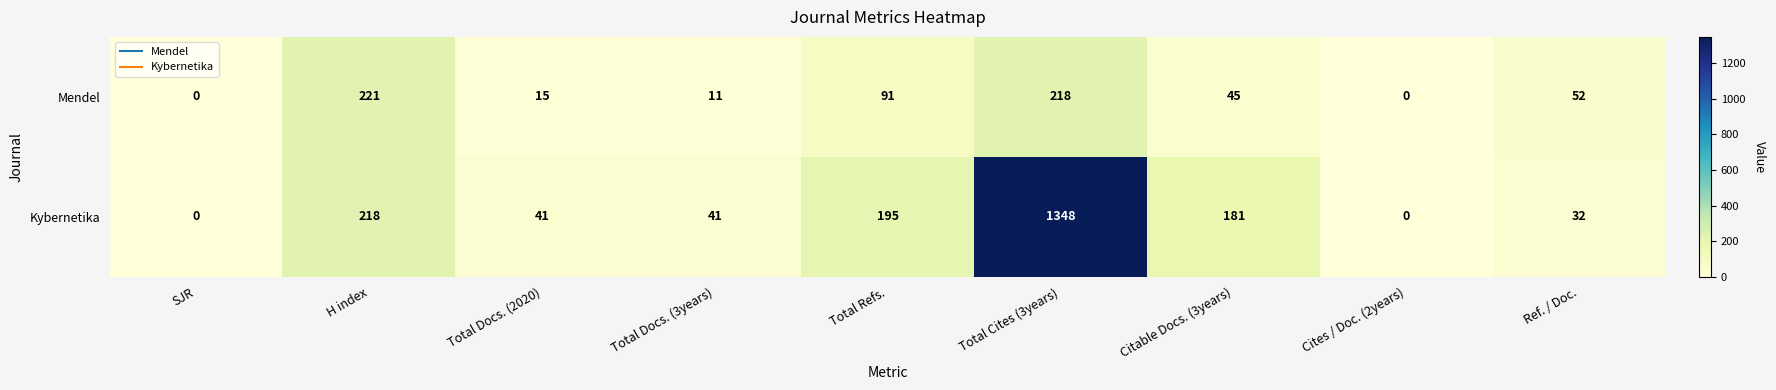

Which series has the largest total across all categories?

Kybernetika